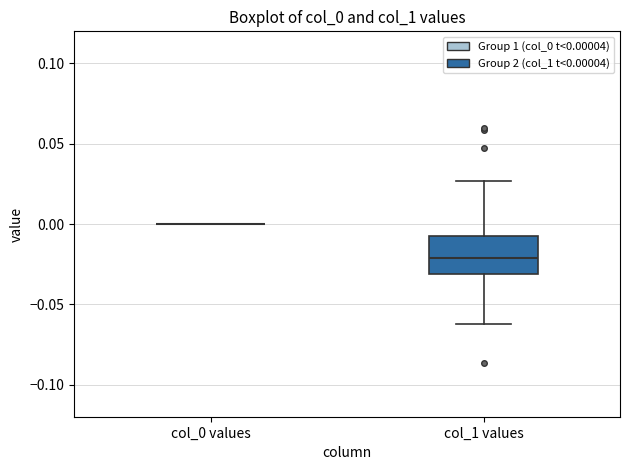

Reading left to right, read every box against the y-axis: the position of its median line, the range the box covers, and the ends of its whiskers. The values are not printed on the chart, so give them approximately, as read against the axis.

col_0 values: box collapsed to a line at 0.000, whiskers 0.000 to 0.000
col_1 values: median -0.020, box -0.030 to -0.010, whiskers -0.060 to 0.025